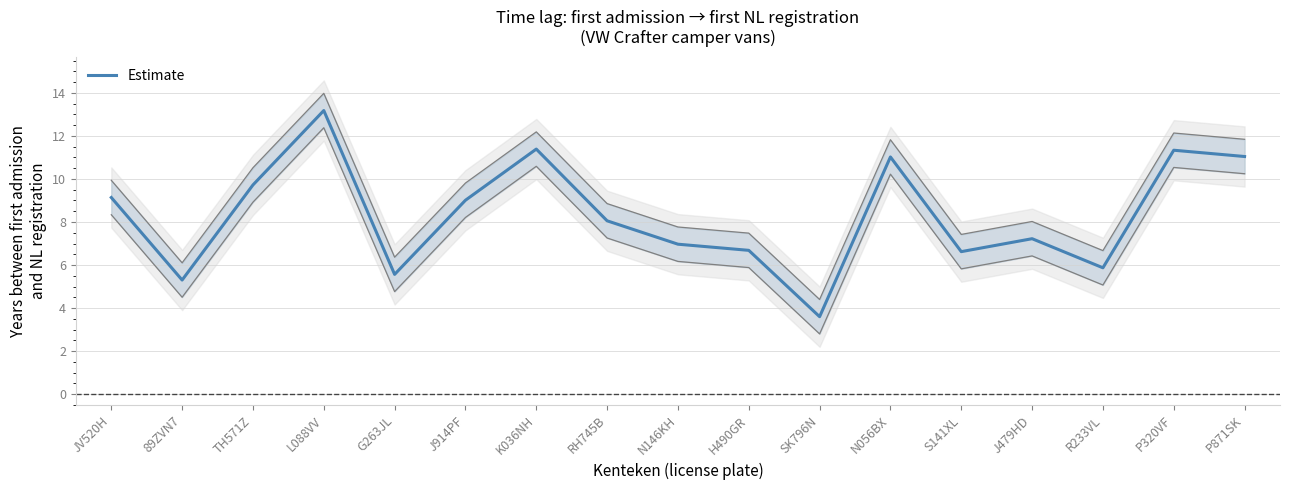

What is the sum of all values?

141.7